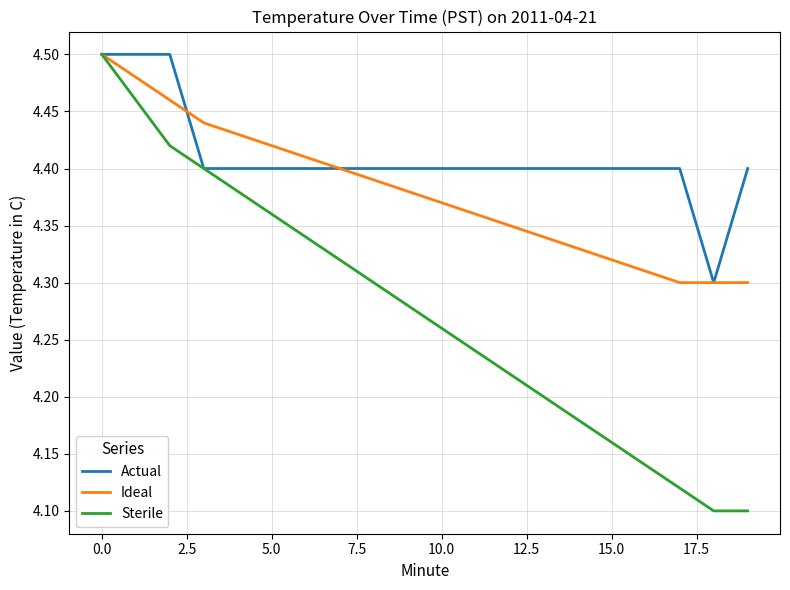

Is this an area chart (filled region under the line)?

No